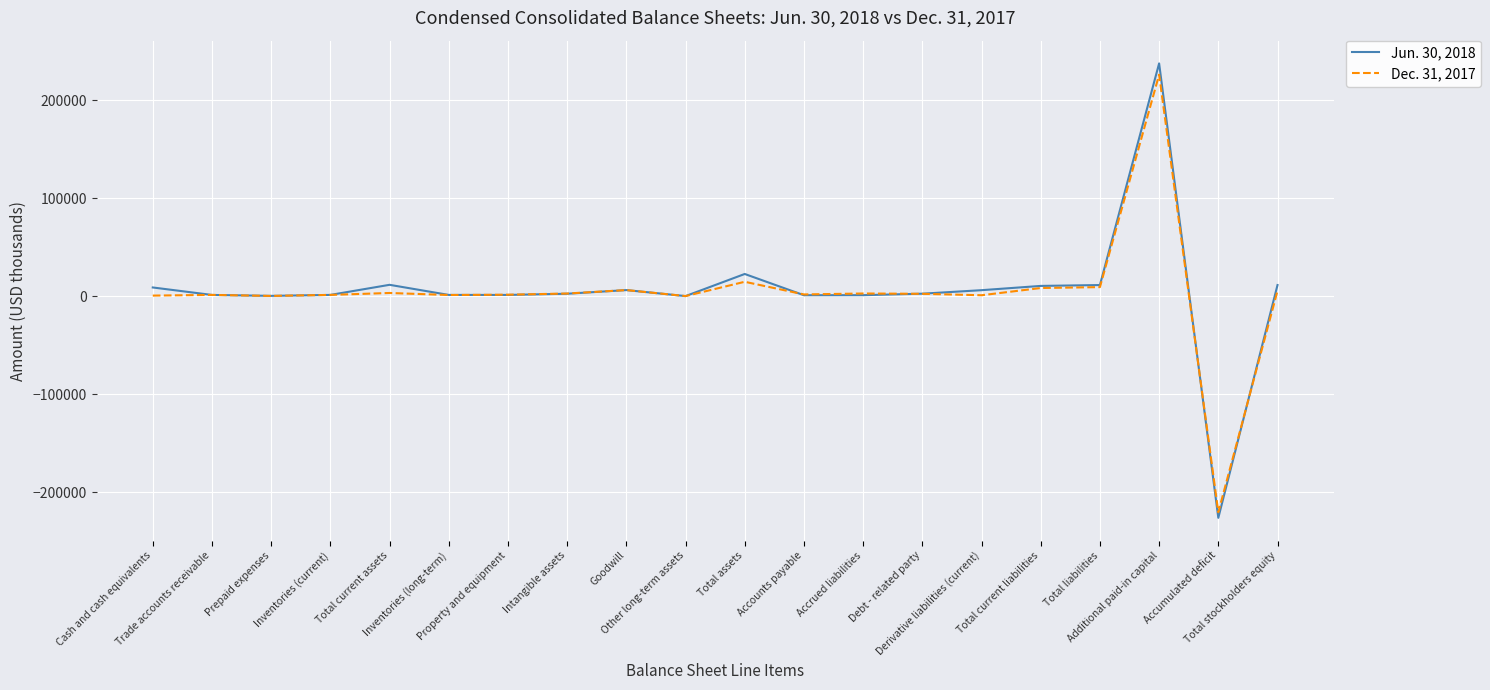

Which series has the largest range (max minus min)?

Jun. 30, 2018